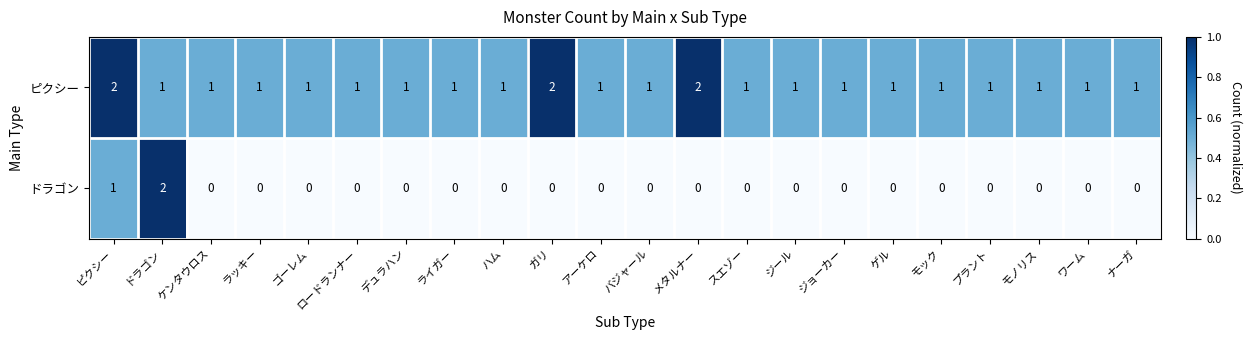

How many data points in ピクシー are above 1?

3